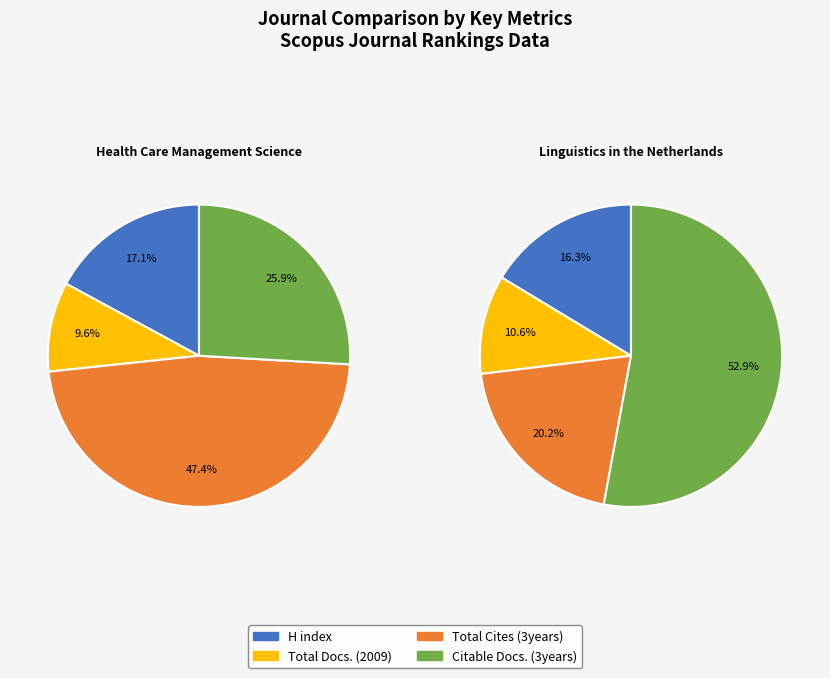

Between Health Care Management Science and Linguistics in the Netherlands, which is larger?

Health Care Management Science